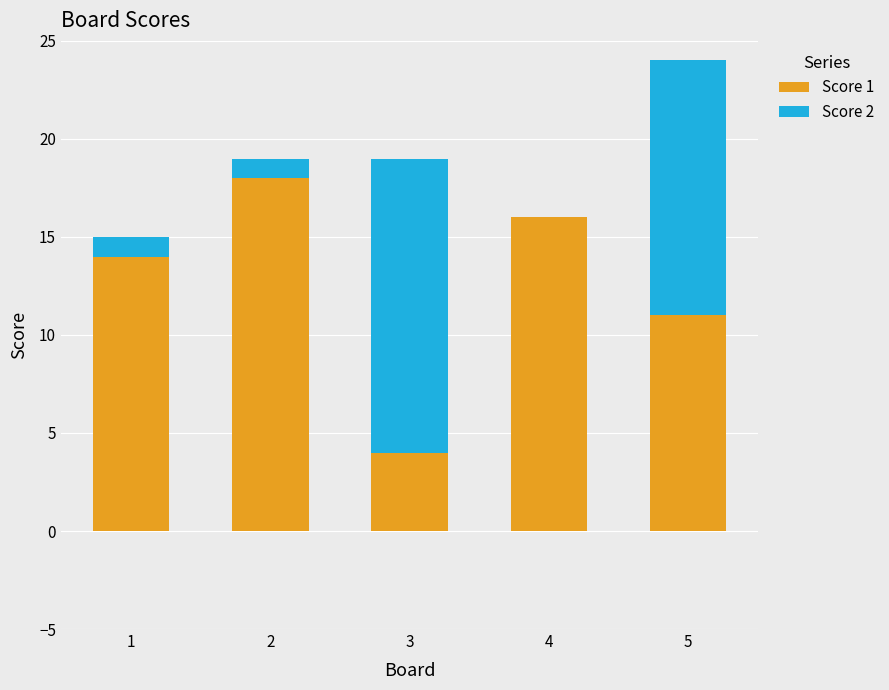

Reading left to right, list the values for the Score 1 series.

1=14	2=18	3=4	4=16	5=11